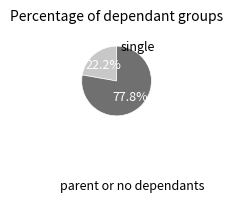

Is there any slice that represents more than half of the pie?

Yes